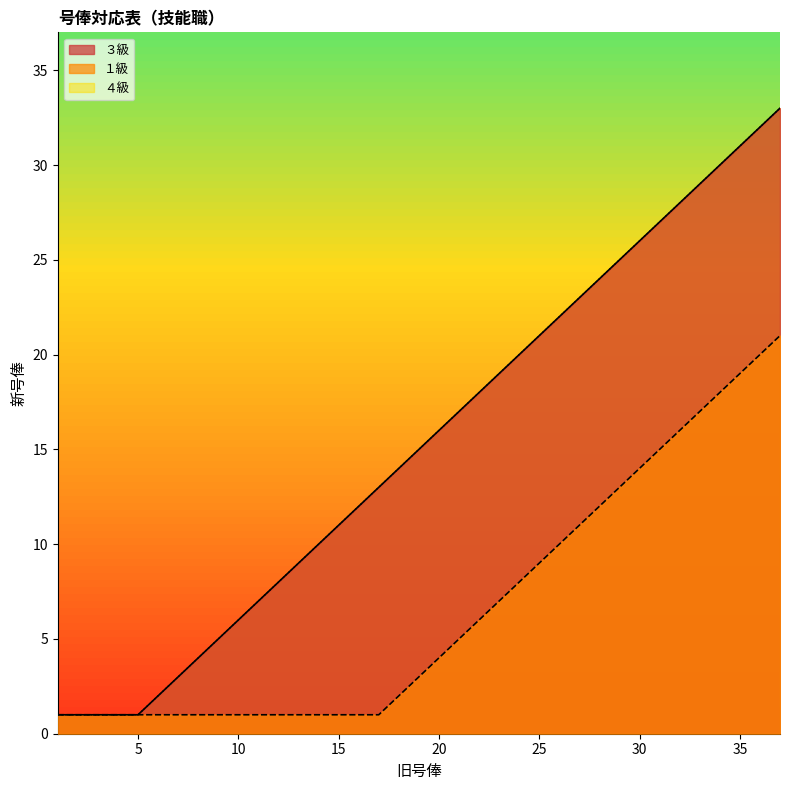

Rank the categories by ４級 value from lowest to highest.

1, 2, 3, 4, 5, 6, 7, 8, 9, 10, 11, 12, 13, 14, 15, 16, 17, 18, 19, 20, 21, 22, 23, 24, 25, 26, 27, 28, 29, 30, 31, 32, 33, 34, 35, 36, 37